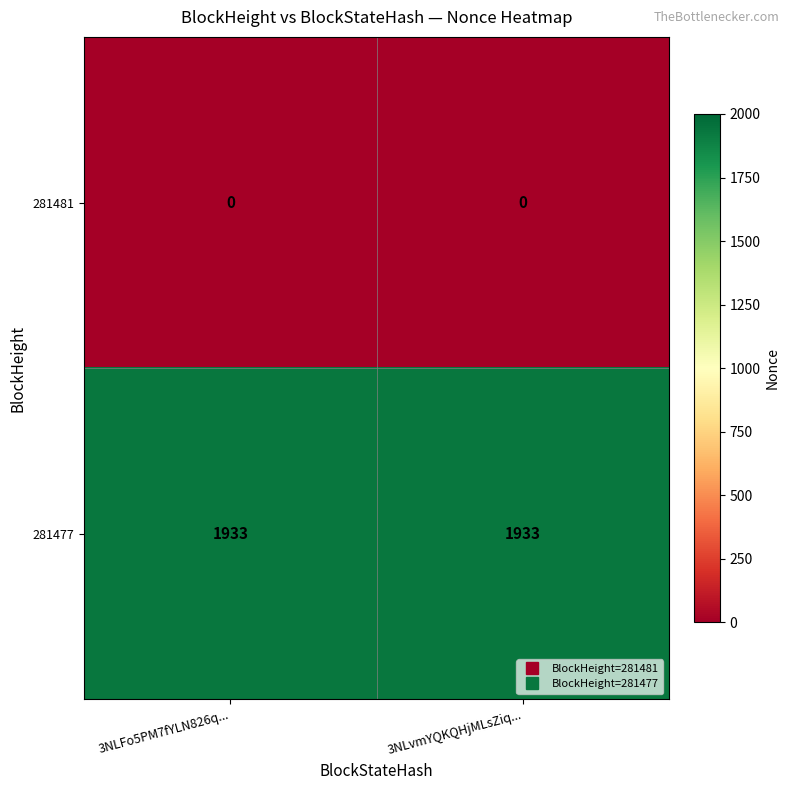

What is the spread (max minus min) of values at 3NLFo5PM7fYLN826q...?

1933